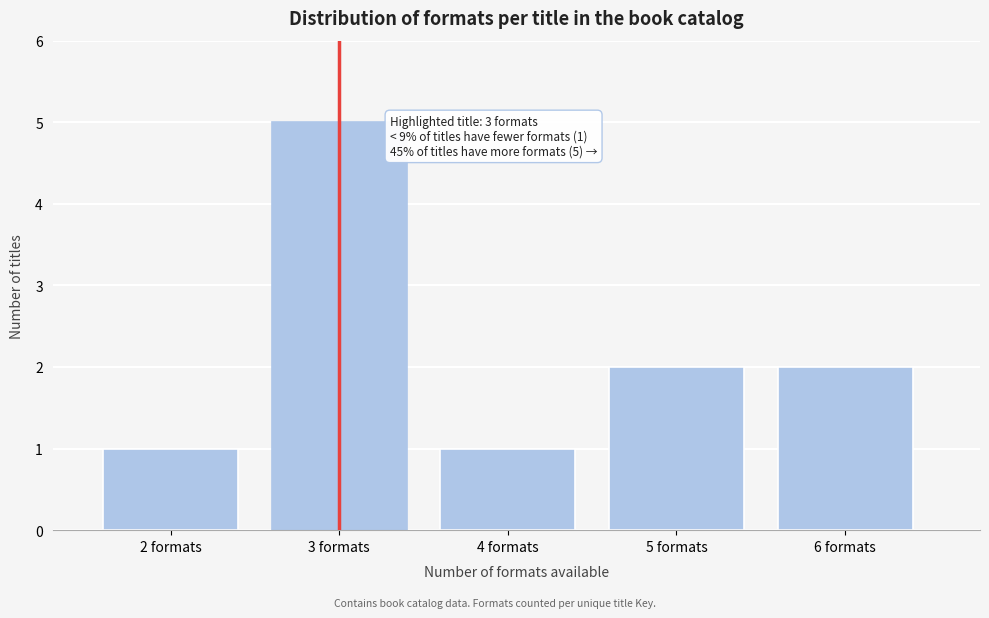

Reading left to right, extract all data points from this chart.

2 formats=1	3 formats=5	4 formats=1	5 formats=2	6 formats=2